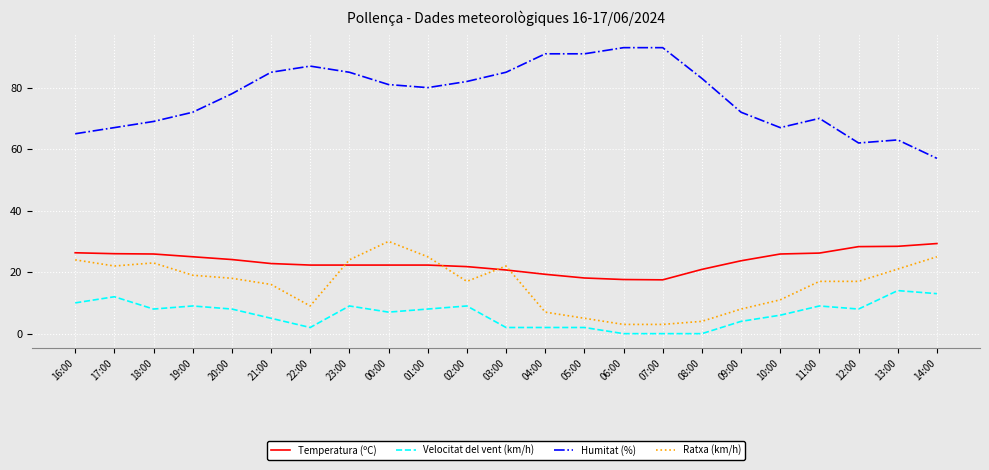

What is the difference between the highest and lowest values at 17:00?

55.0